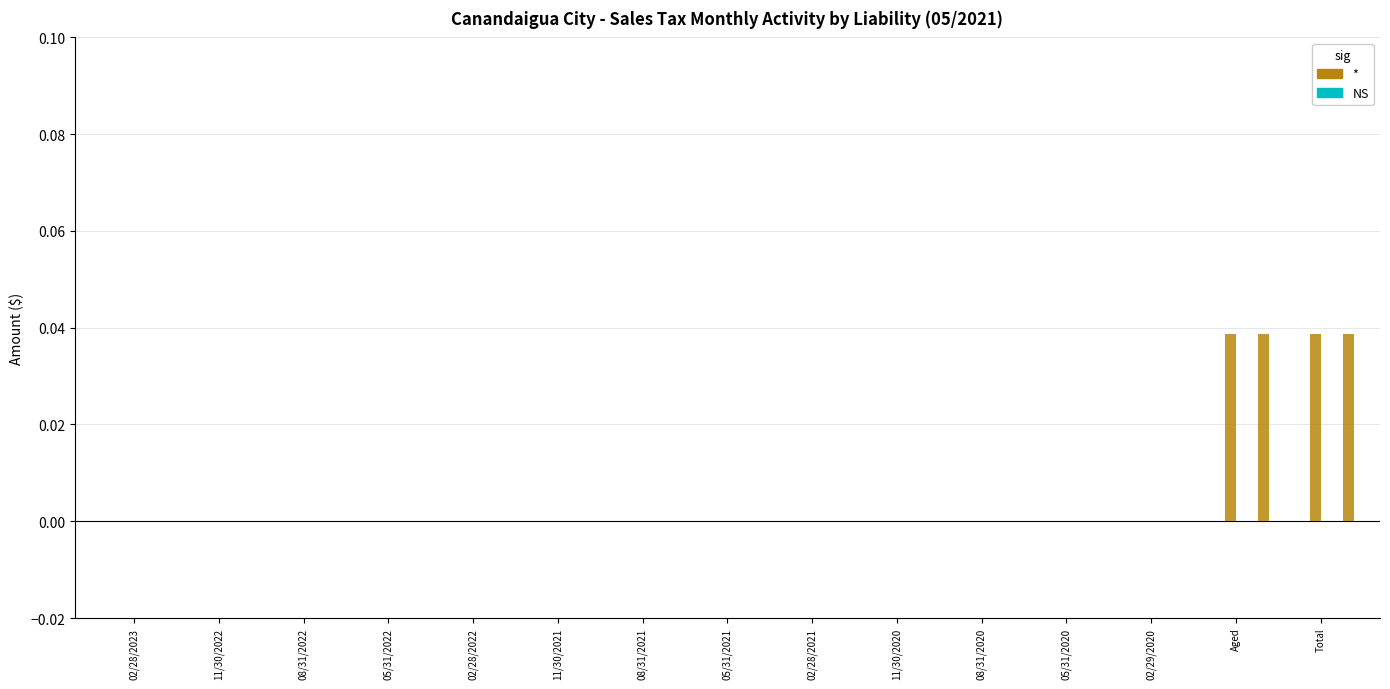

Which category has the highest value in the Credit Forwards series?

02/28/2023